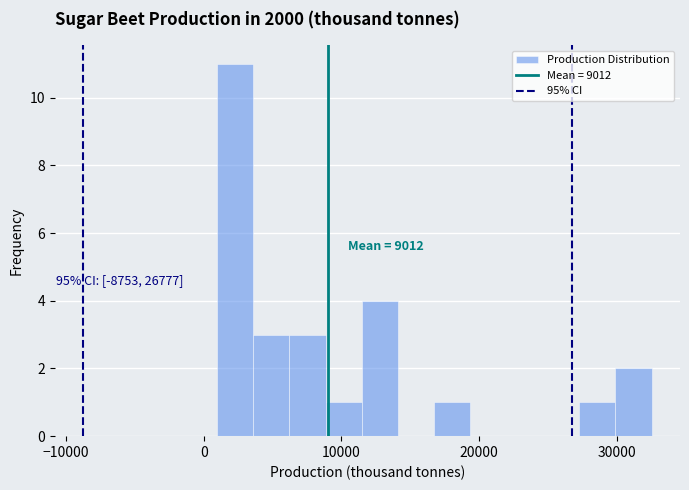

Read against the x-axis, roughly where is the centre of the tallest bar?

2000